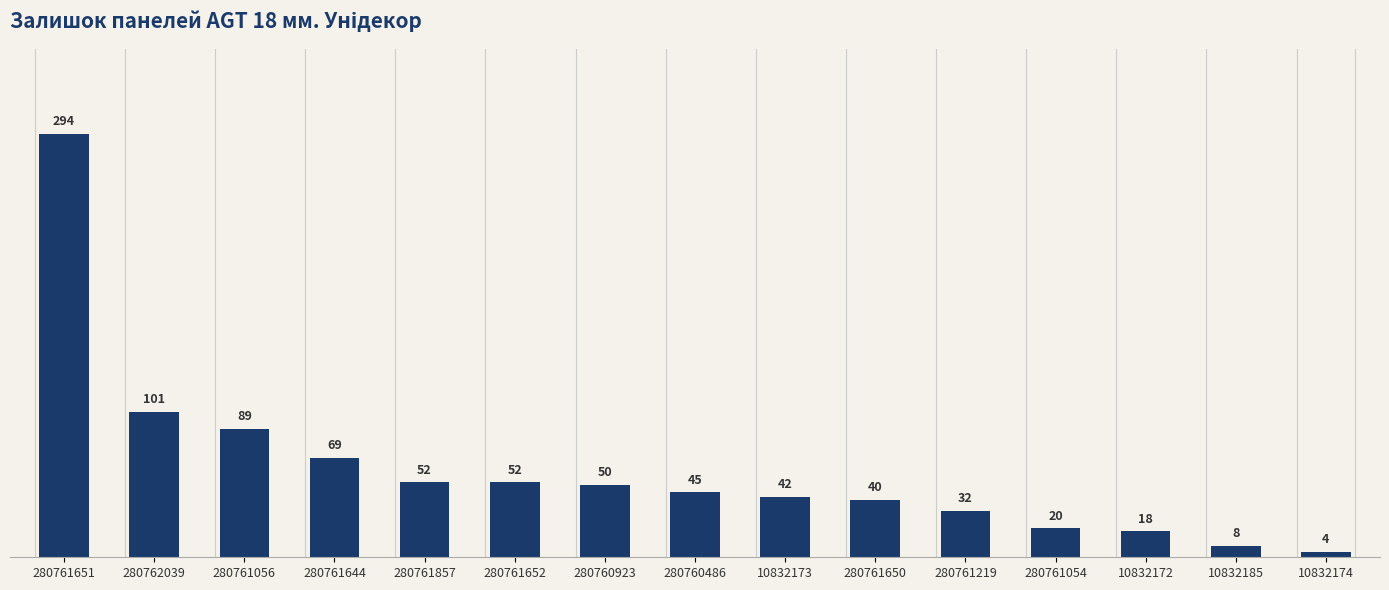

True or false: the data shows 101 at 280762039.

True